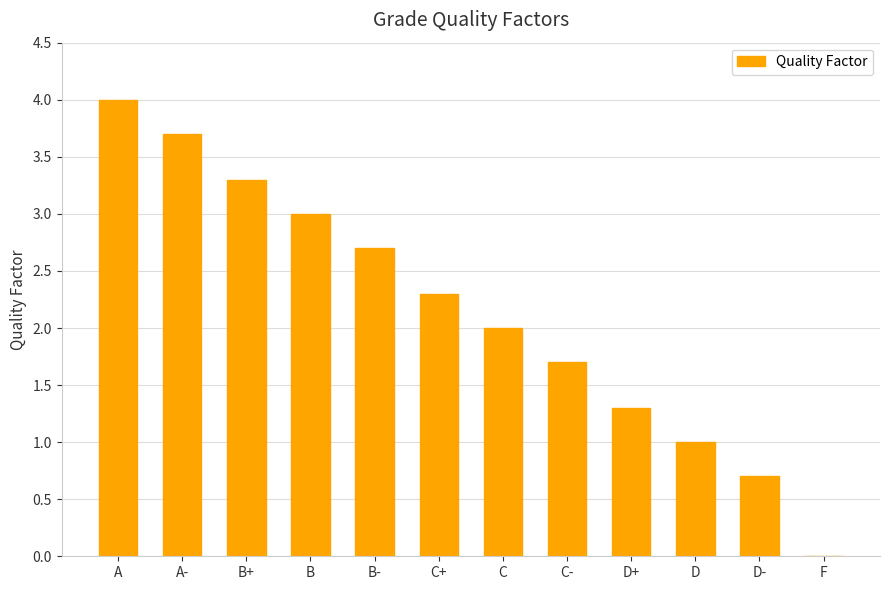

Between C and B, which is larger?

B